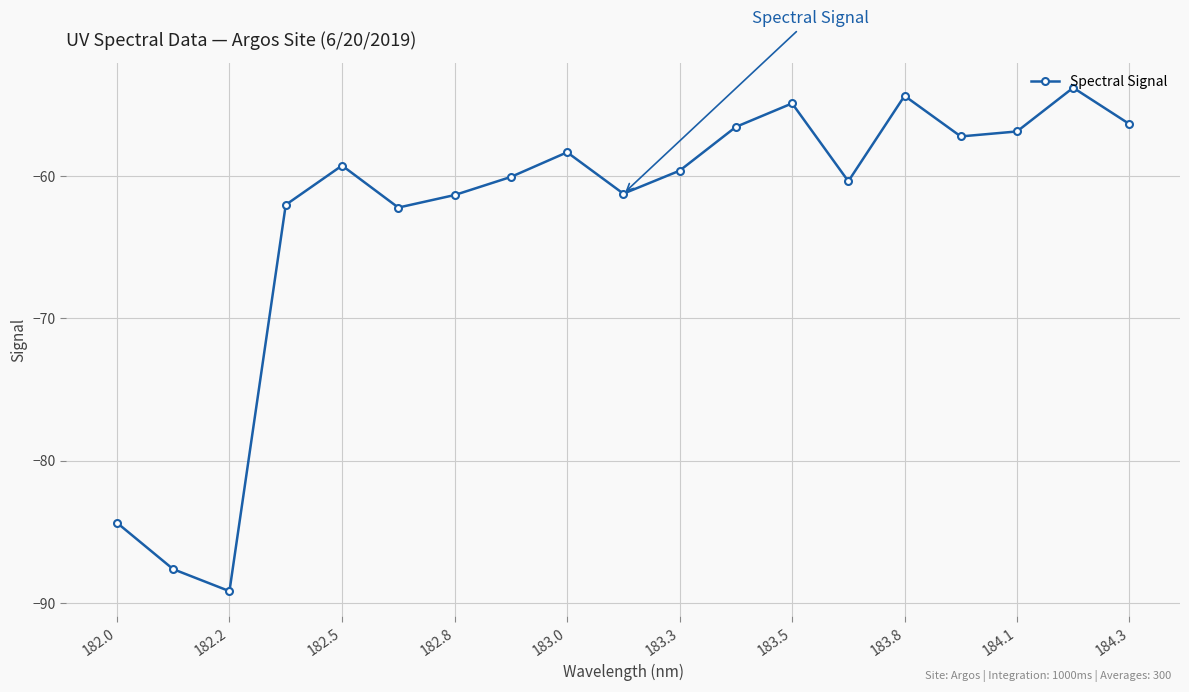

What is the difference between the maximum and minimum values?

35.4